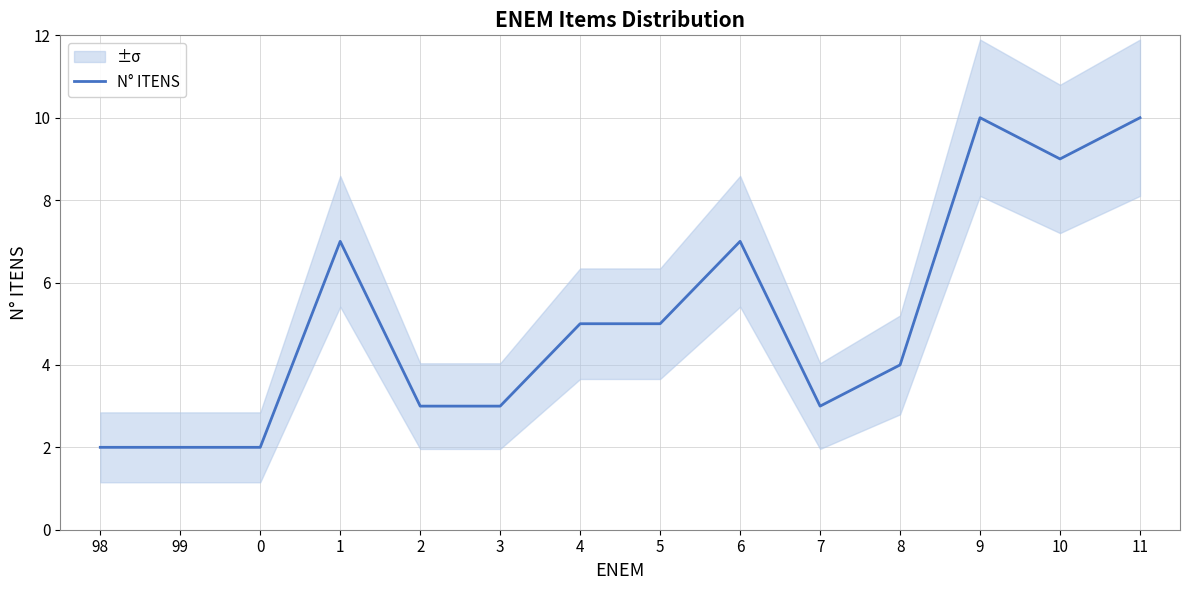

How many data points are less than 5?

7